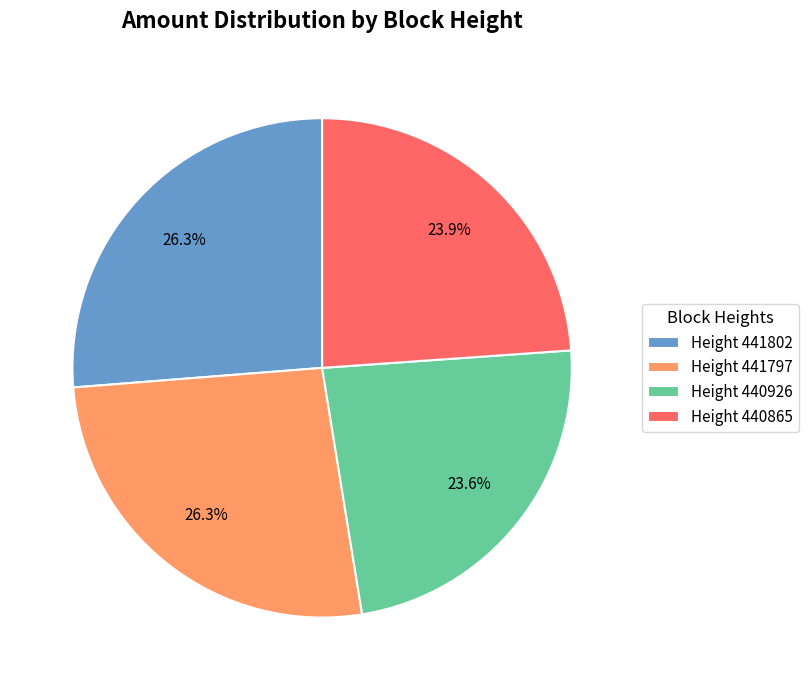

What is the ratio of the value at Height 440865 to the value at Height 441797?

0.9